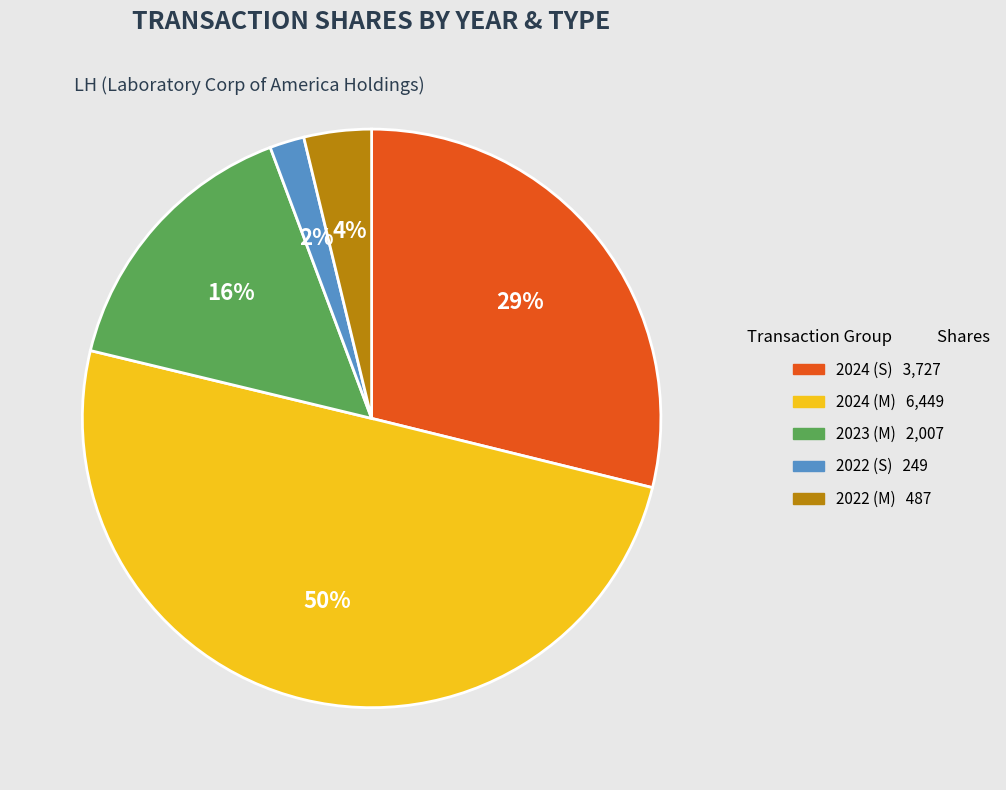

To the nearest percent, what is the difference between the largest and smallest slice percentages?

48%